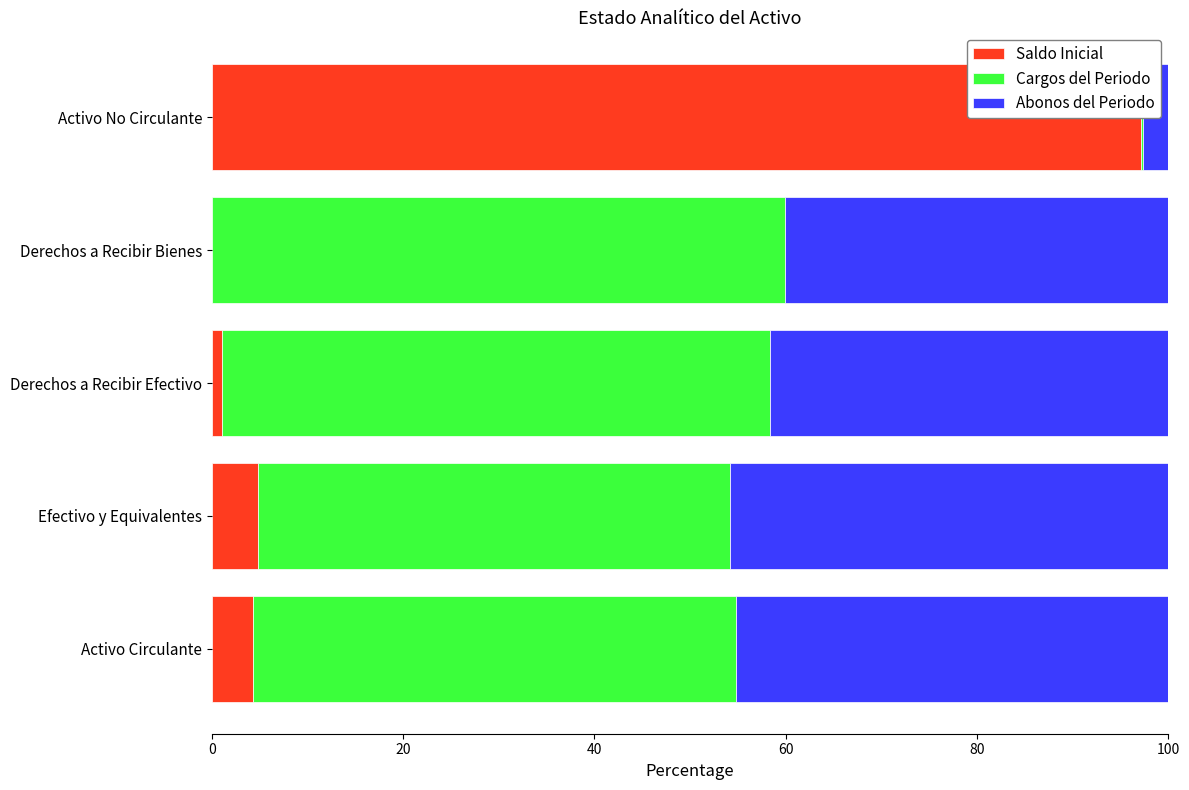

What is the total value across all series at Activo No Circulante?

100.0